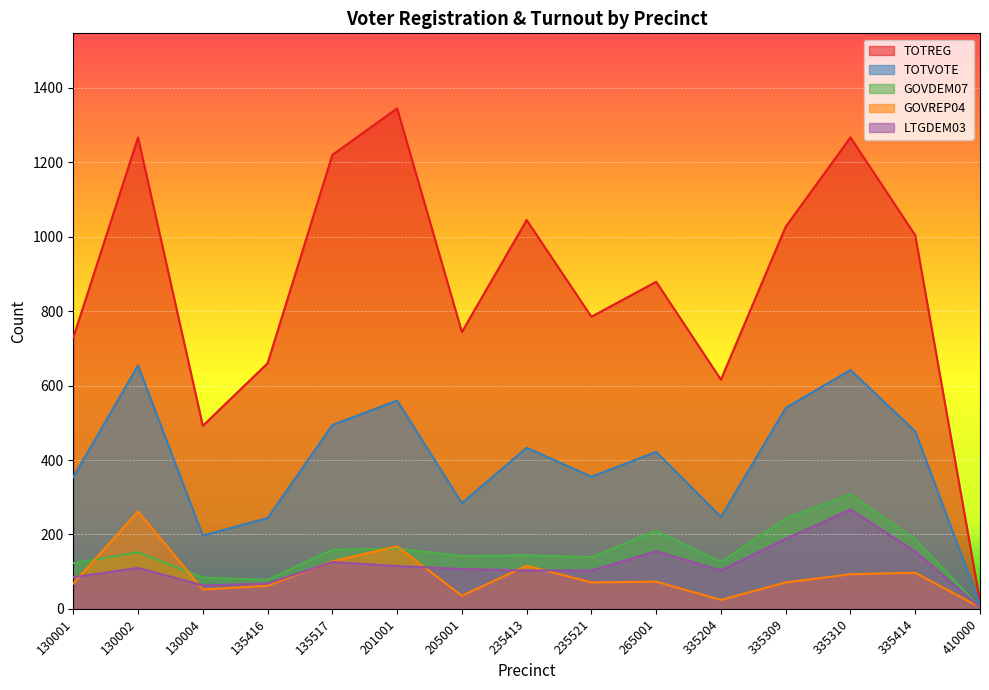

Reading left to right, extract all data points from this chart.

TOTREG: 130001=729	130002=1267	130004=492	135416=660	135517=1220	201001=1345	205001=744	235413=1045	235521=785	265001=879	335204=616	335309=1027	335310=1267	335414=1004	410000=20
TOTVOTE: 130001=354	130002=654	130004=197	135416=244	135517=494	201001=560	205001=284	235413=433	235521=355	265001=422	335204=247	335309=540	335310=642	335414=477	410000=12
GOVDEM07: 130001=123	130002=152	130004=84	135416=78	135517=159	201001=162	205001=142	235413=144	235521=139	265001=210	335204=126	335309=243	335310=308	335414=187	410000=3
GOVREP04: 130001=68	130002=262	130004=52	135416=62	135517=128	201001=168	205001=35	235413=116	235521=71	265001=73	335204=24	335309=71	335310=93	335414=97	410000=4
LTGDEM03: 130001=85	130002=110	130004=63	135416=68	135517=126	201001=115	205001=107	235413=103	235521=103	265001=155	335204=103	335309=188	335310=267	335414=154	410000=4